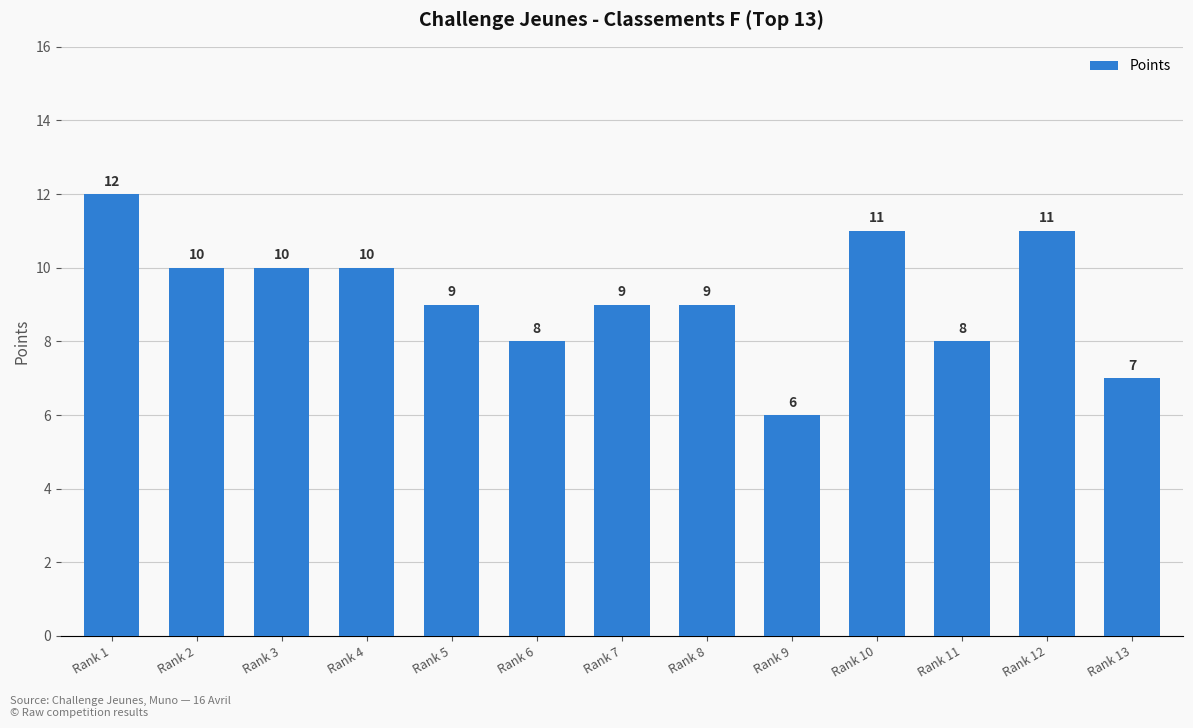

Read the value at Rank 1.

12